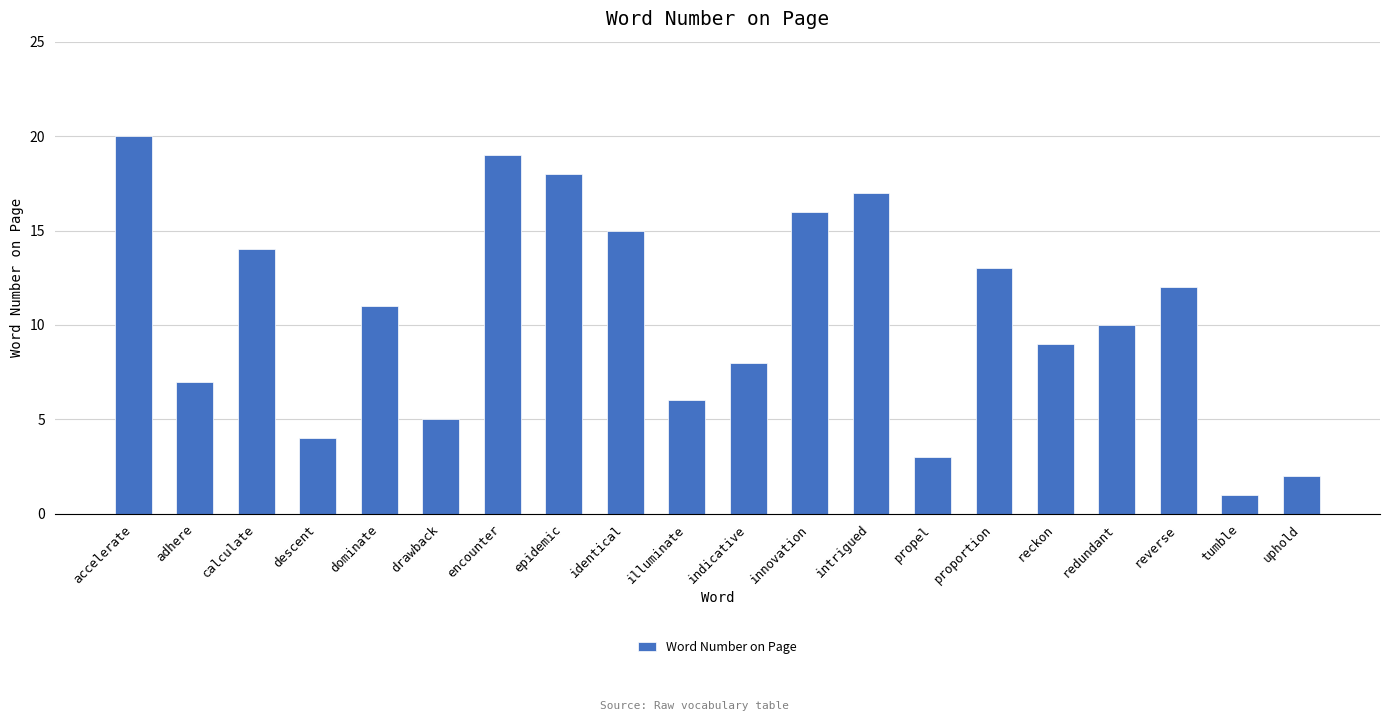

What is the difference between the second highest and minimum values?

18